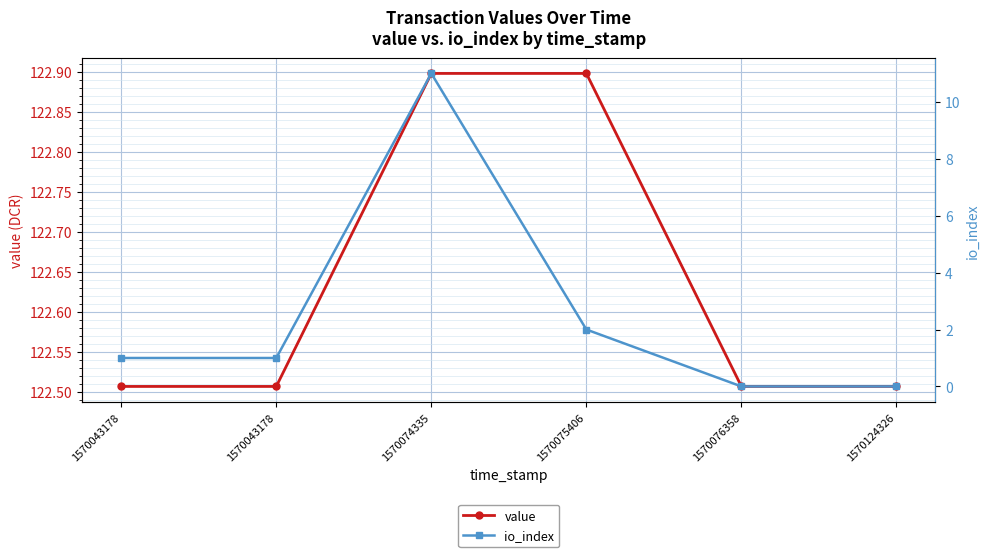

At which category is the sum across all series the highest?

1570074335